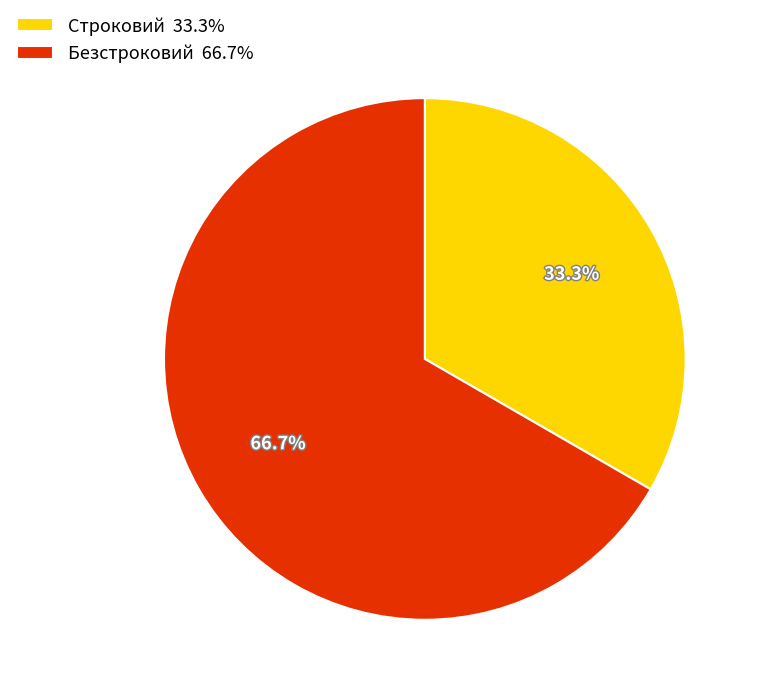

What is the total percentage of Безстроковий and Строковий?

100.0%